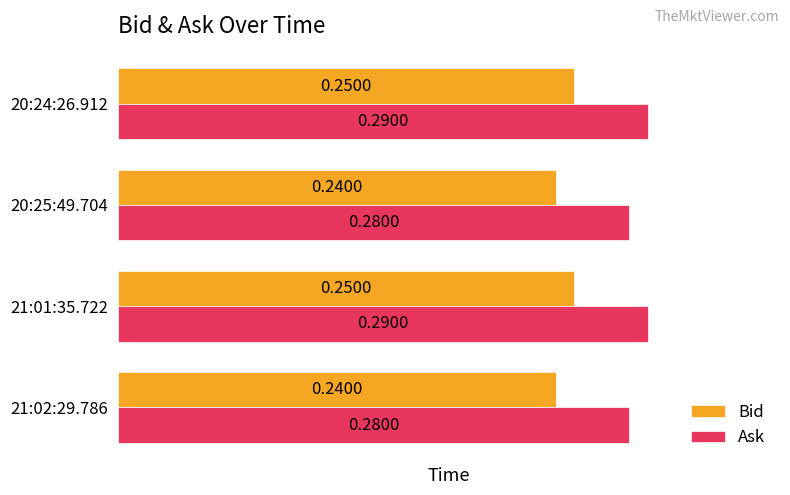

List the series in order of their peak value, lowest first.

Bid, Ask